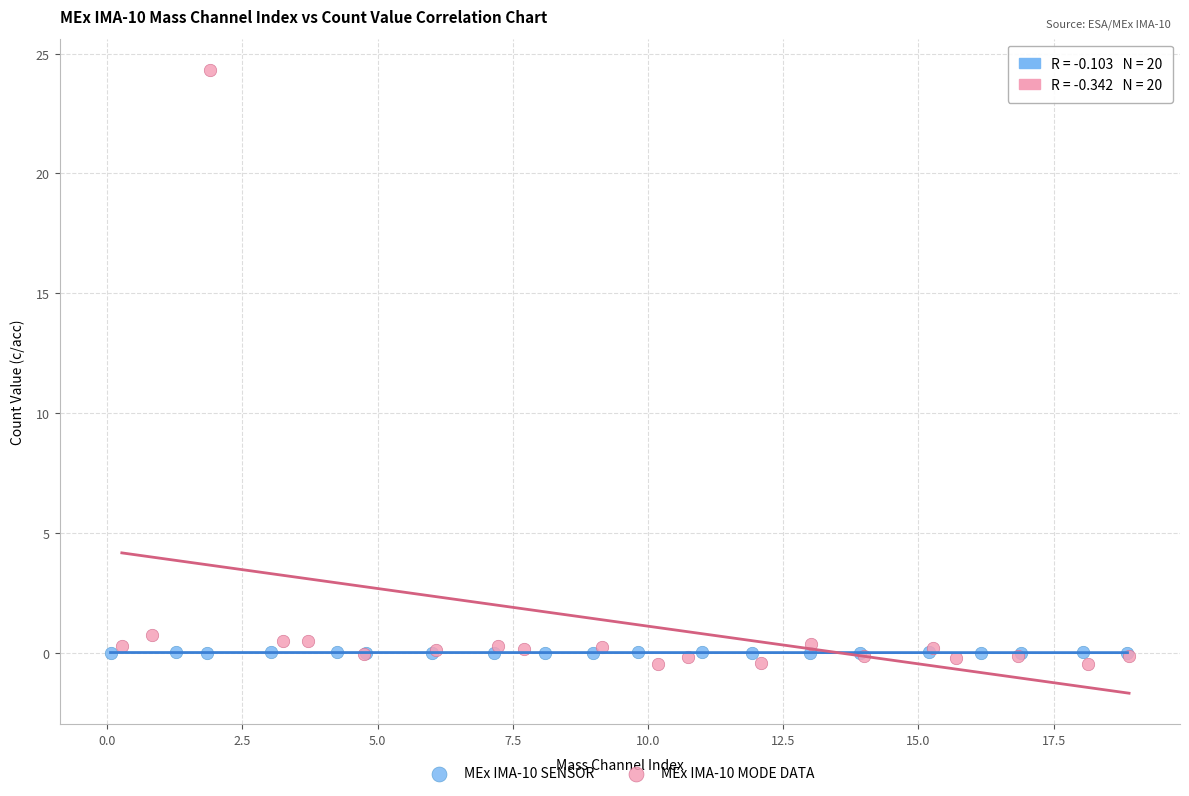

Which series has the largest Y range (max minus min)?

MEx IMA-10 MODE DATA